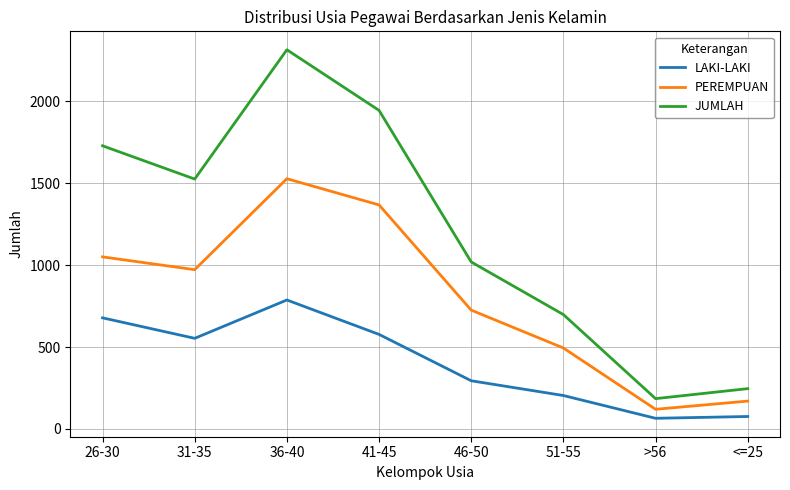

What is the average value of the JUMLAH series?

1207